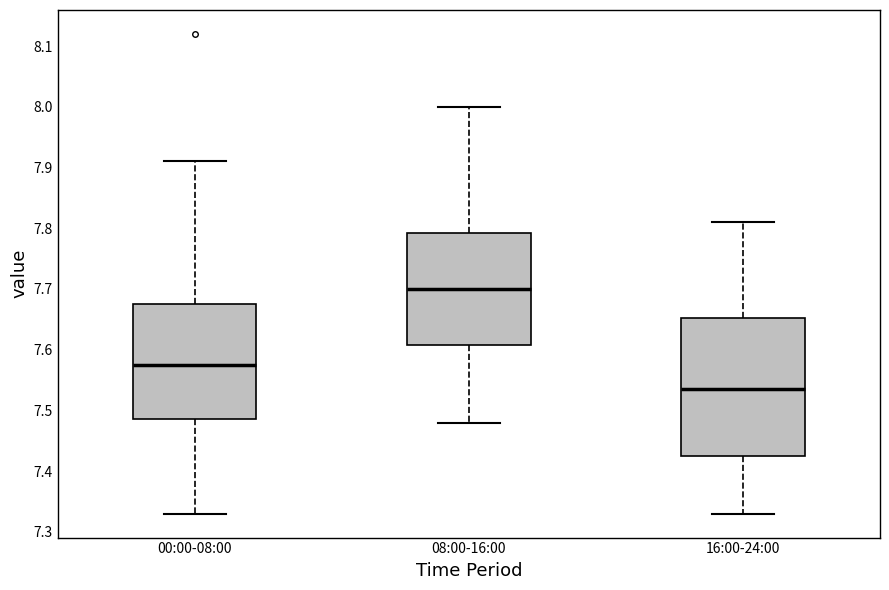

Reading left to right, read every box against the y-axis: the position of its median line, the range the box covers, and the ends of its whiskers. The values are not printed on the chart, so give them approximately, as read against the axis.

00:00-08:00: median 7.58, box 7.49 to 7.68, whiskers 7.33 to 7.91
08:00-16:00: median 7.70, box 7.61 to 7.79, whiskers 7.48 to 8.00
16:00-24:00: median 7.54, box 7.43 to 7.65, whiskers 7.33 to 7.81